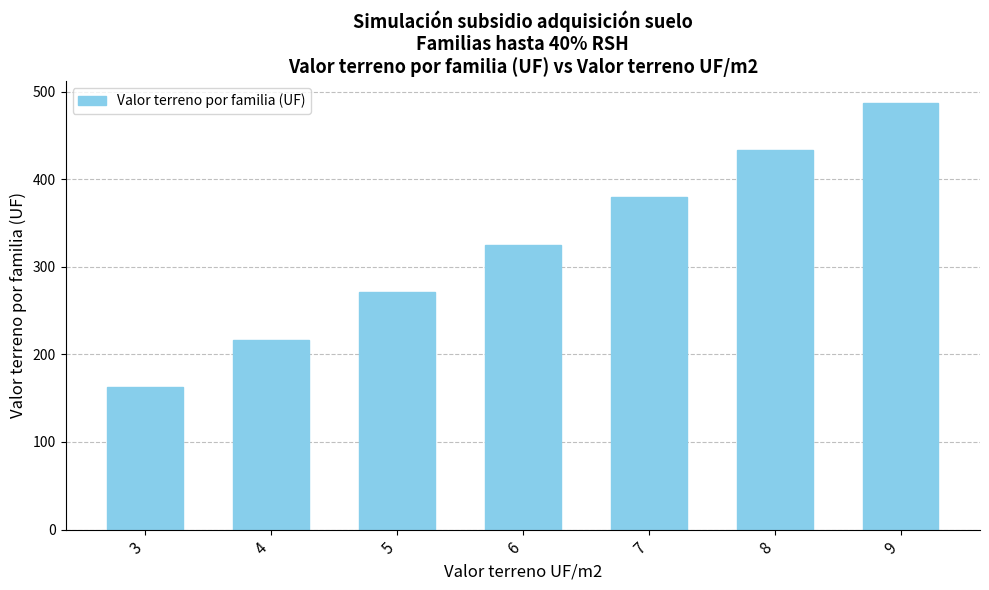

Between 5 and 8, which is larger?

8